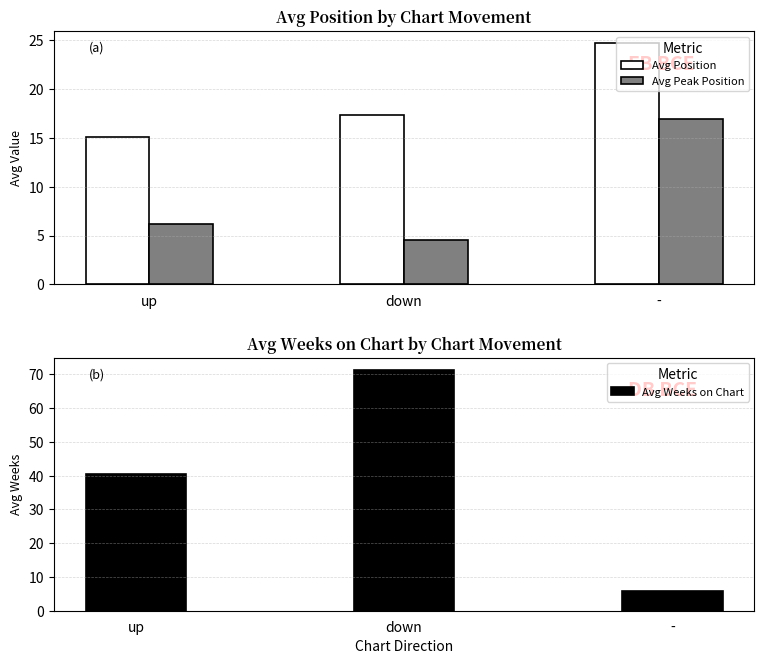

Which series has the largest total across all categories?

Avg Weeks on Chart